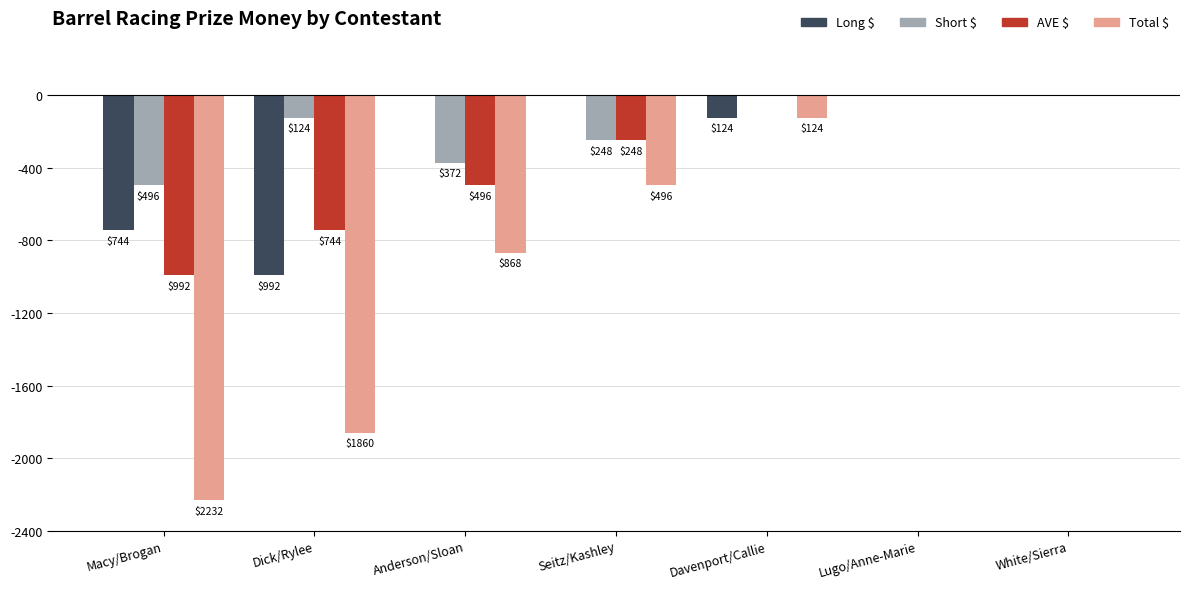

Between Macy/Brogan and White/Sierra, which series saw the biggest shift?

Total $